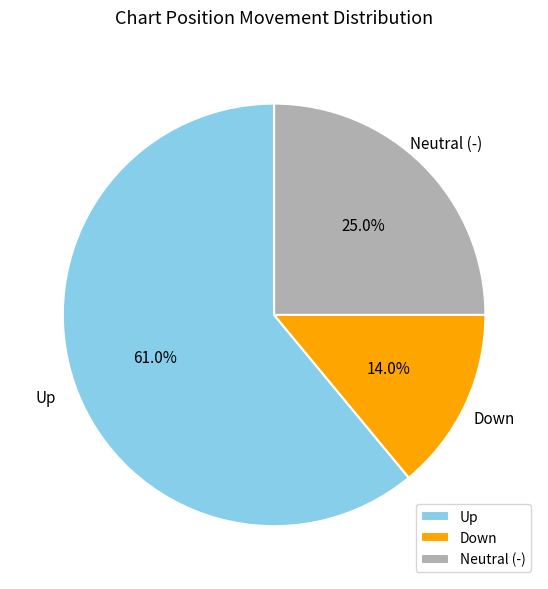

What is the majority slice?

Up